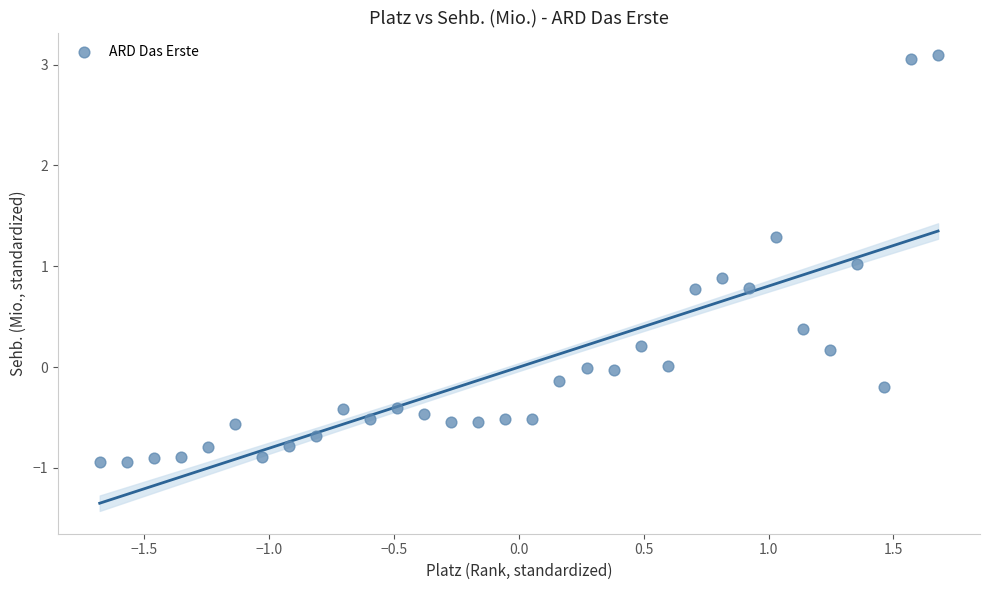

What is the range of Y values (max minus min)?

4.0